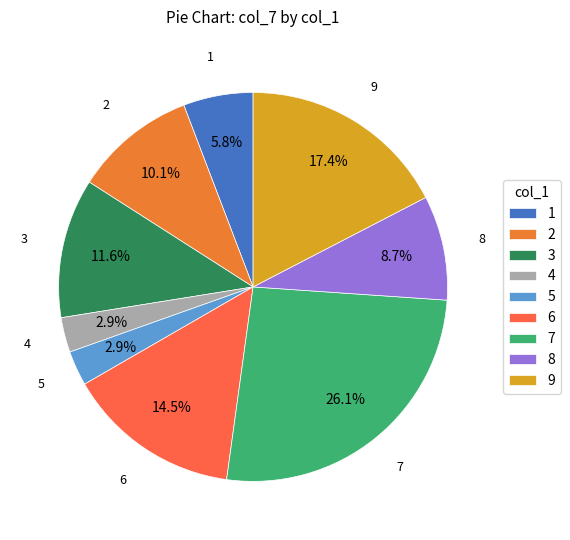

How many slices are in this pie chart?

9